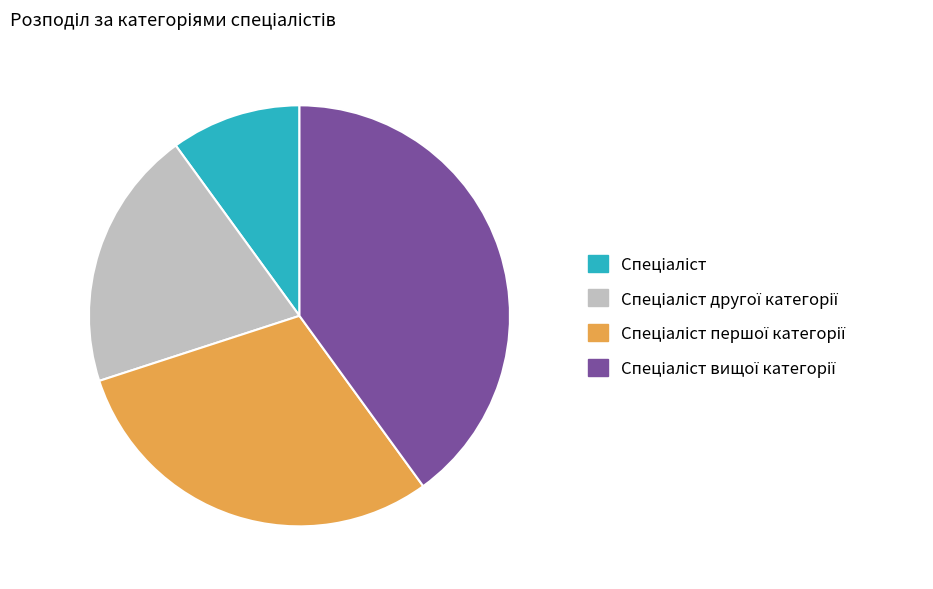

Is there a majority slice in this chart?

No